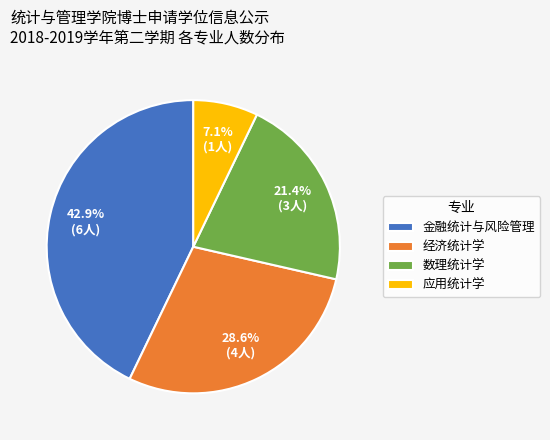

Between 数理统计学 and 经济统计学, which is larger?

经济统计学